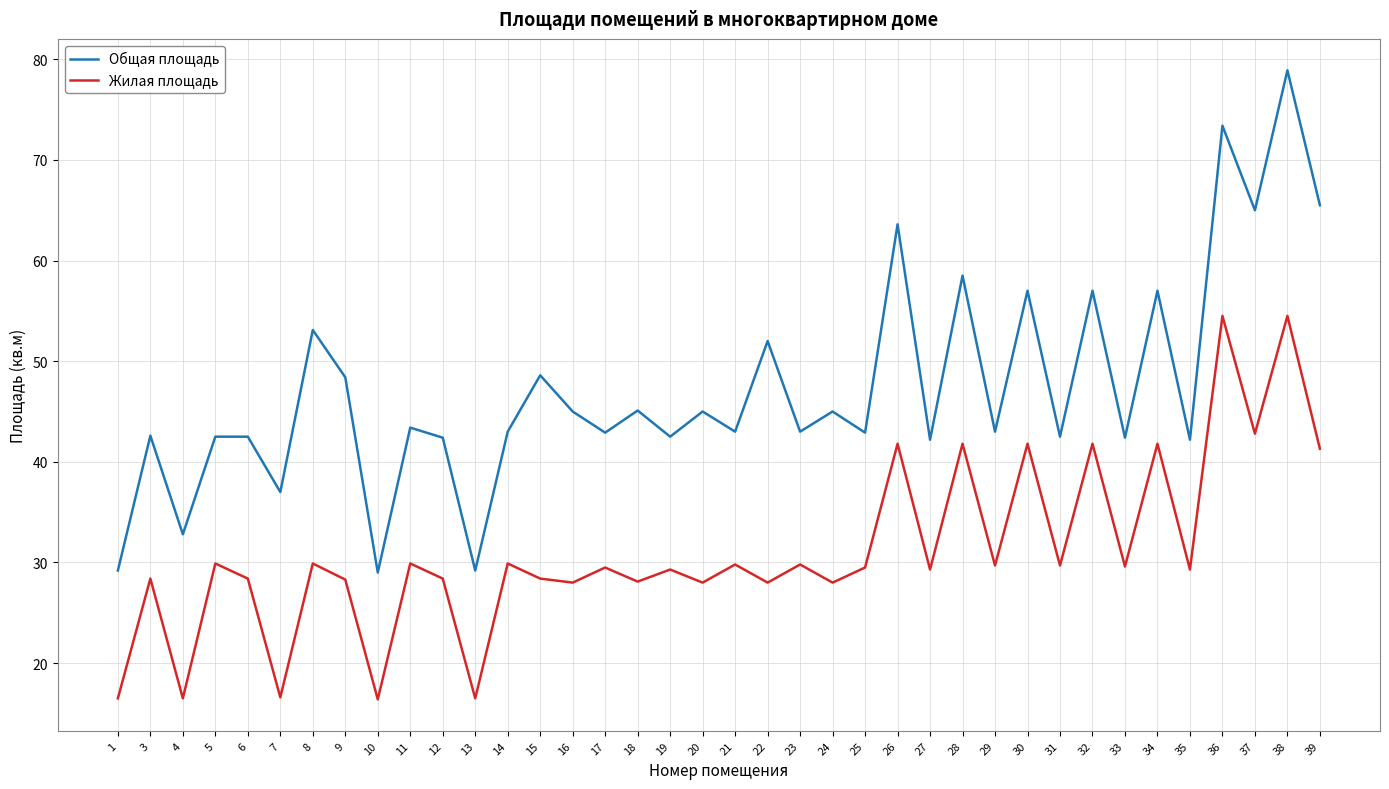

True or false: Жилая площадь and Общая площадь cross at least once.

False